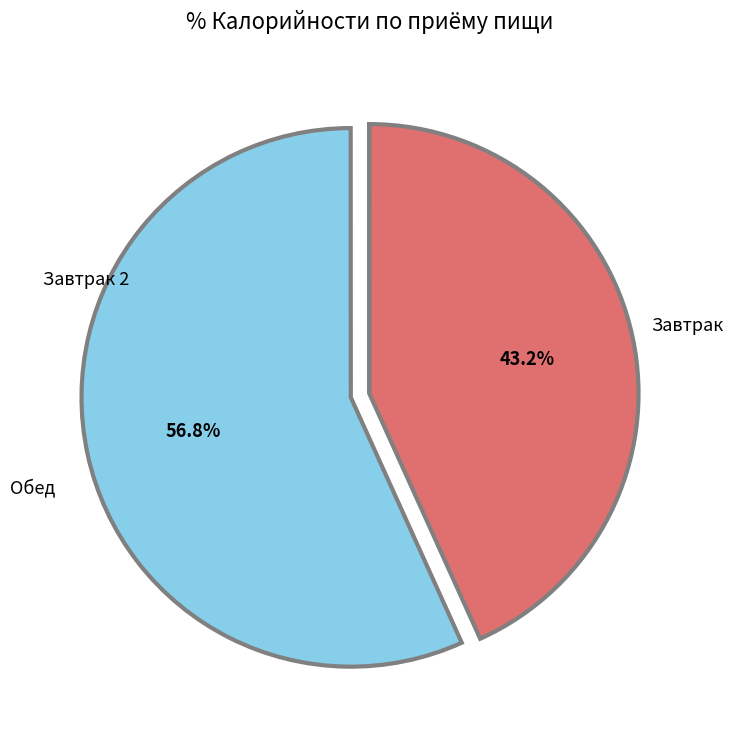

Is there any slice that represents more than half of the pie?

Yes